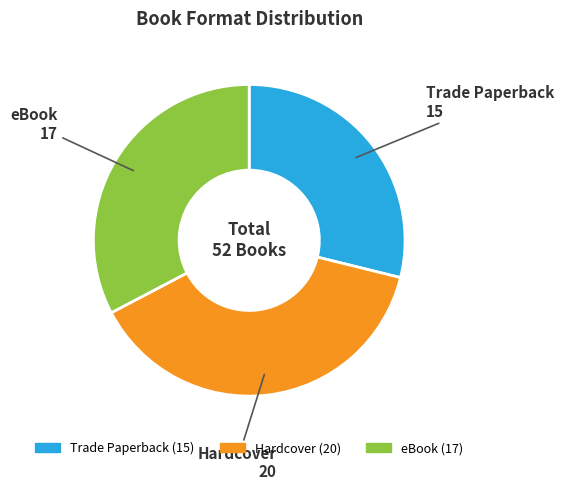

Is it true that Hardcover is 38% of the pie?

True